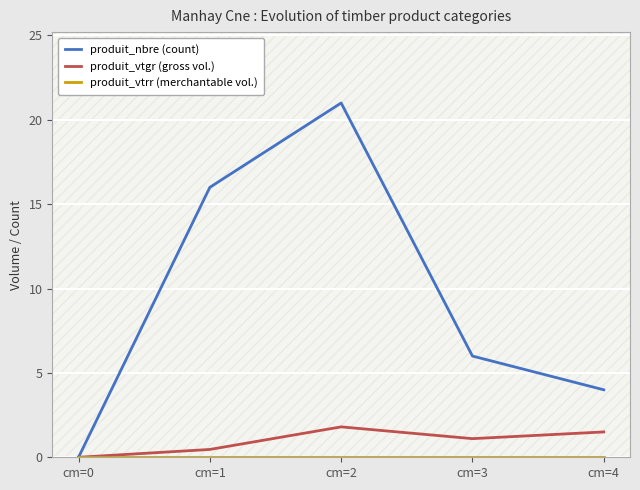

Which category has the highest value in the produit_nbre (count) series?

cm=2